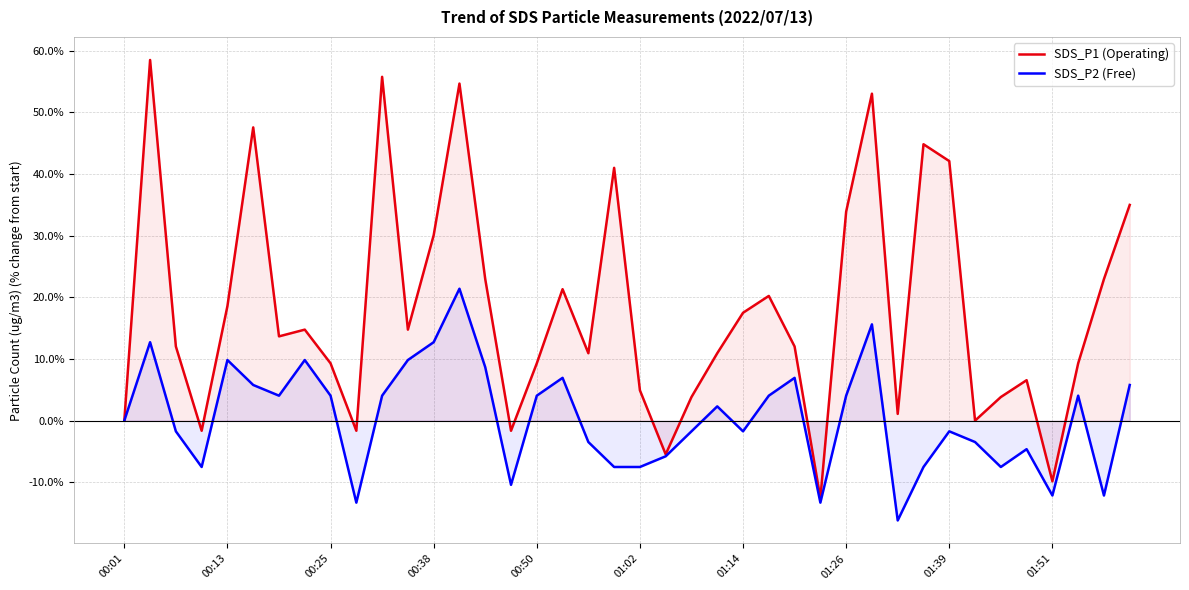

Which has a higher value, 37 or 10?

10